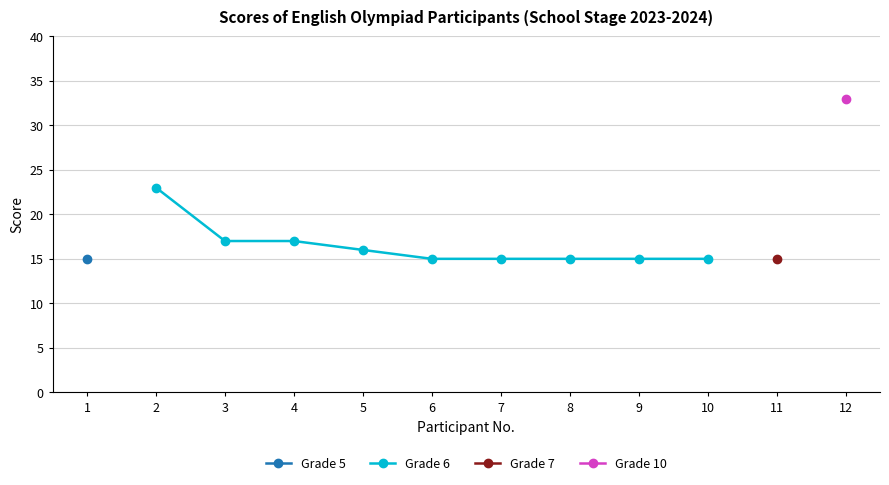

Is it true that Grade 6 equals 17 at 3?

True